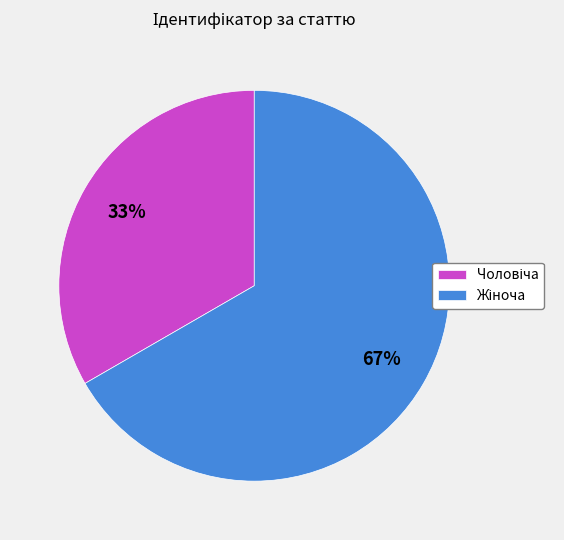

To the nearest percent, what is the average slice percentage?

50%